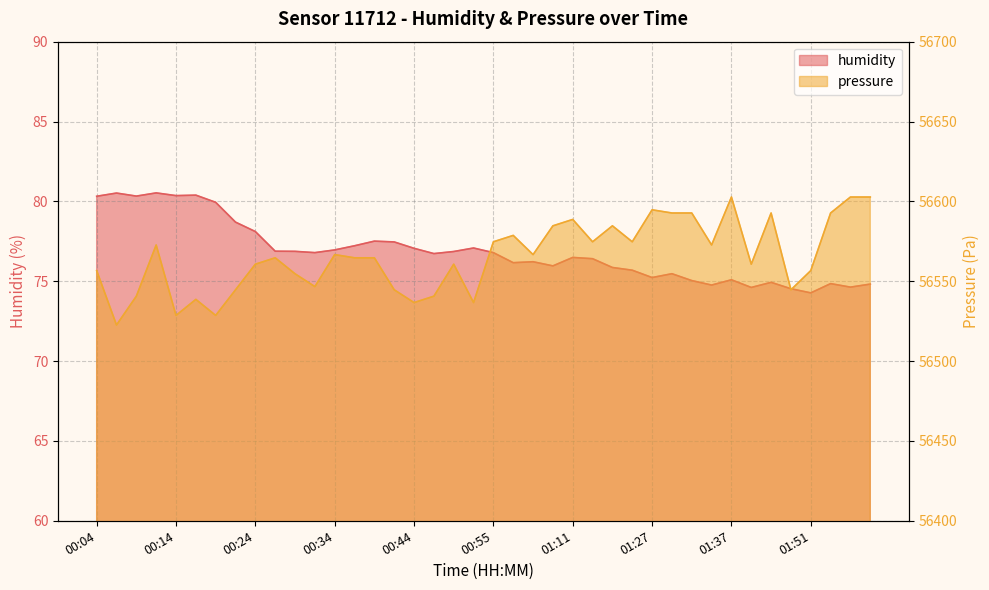

What is the approximate value of pressure at 01:46?

56592.7